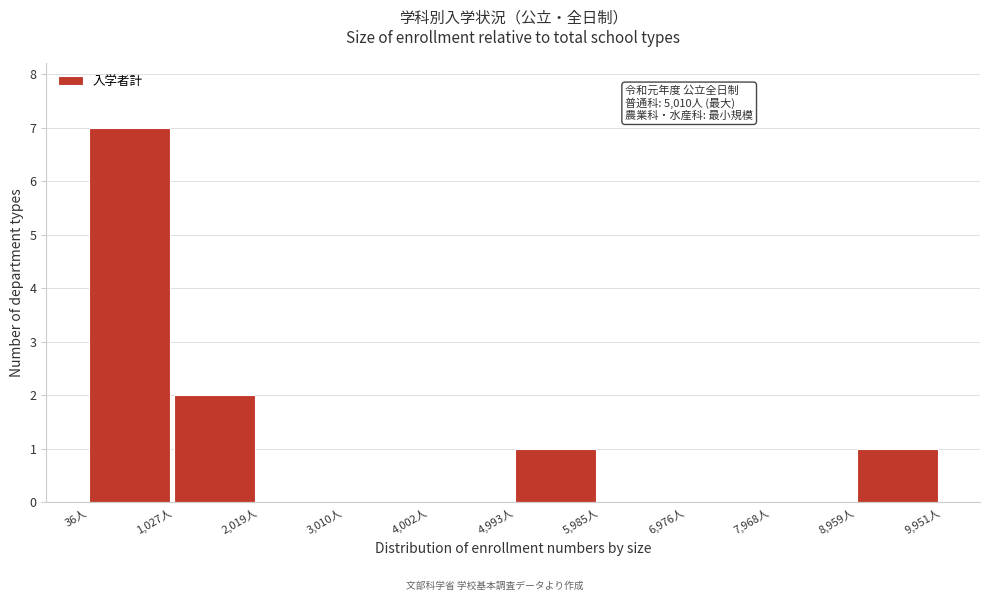

Over which range of the x-axis is the bar tallest?

0 to 1000